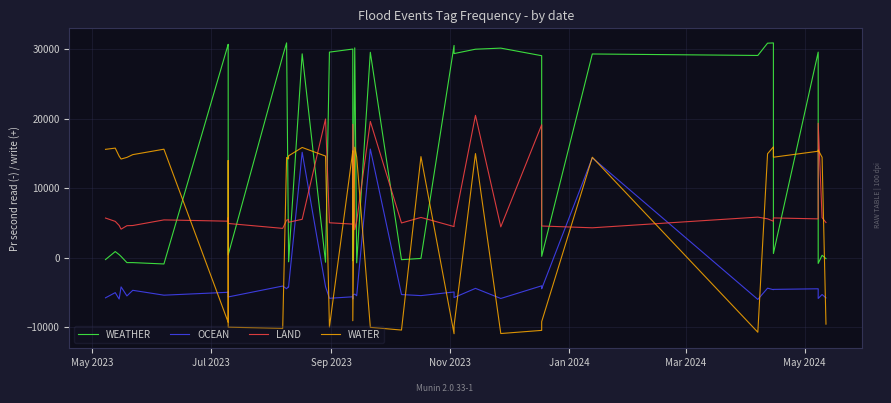

How many lines are shown in the chart?

4